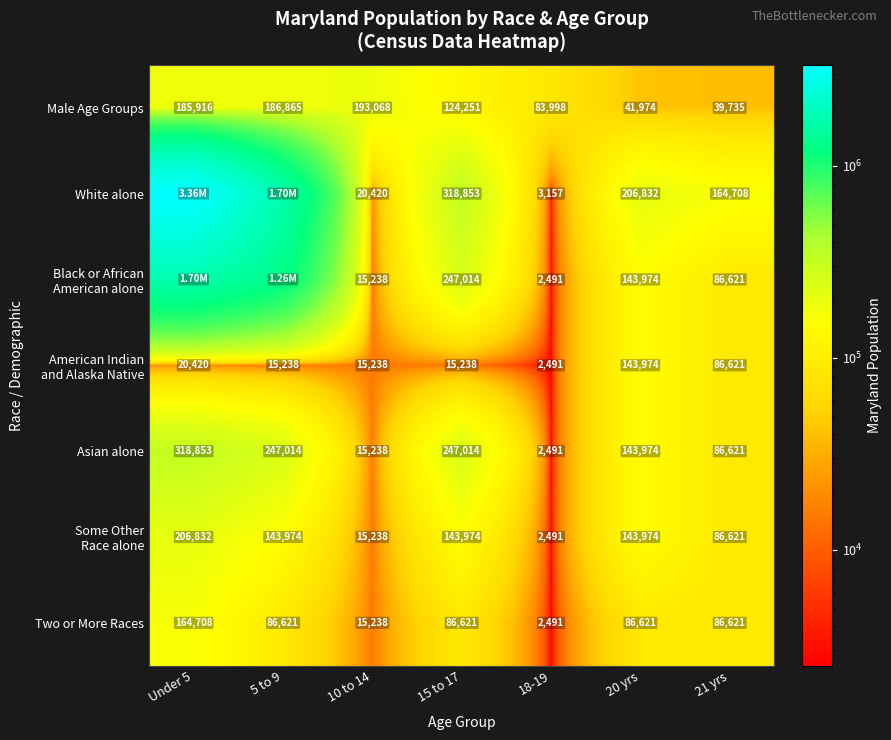

What is the difference between the Male Age Groups values at Under 5 and 18-19?

101918